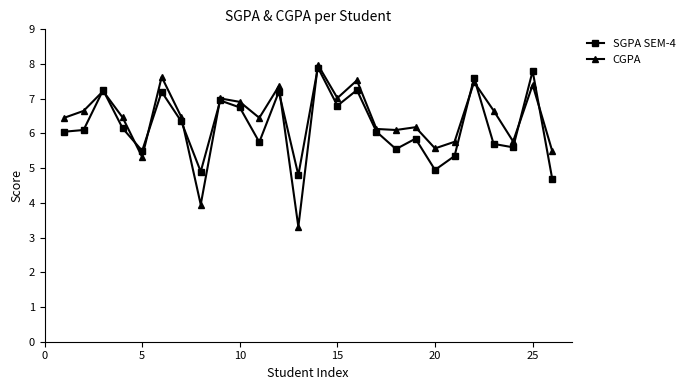

Which series has the largest range (max minus min)?

CGPA